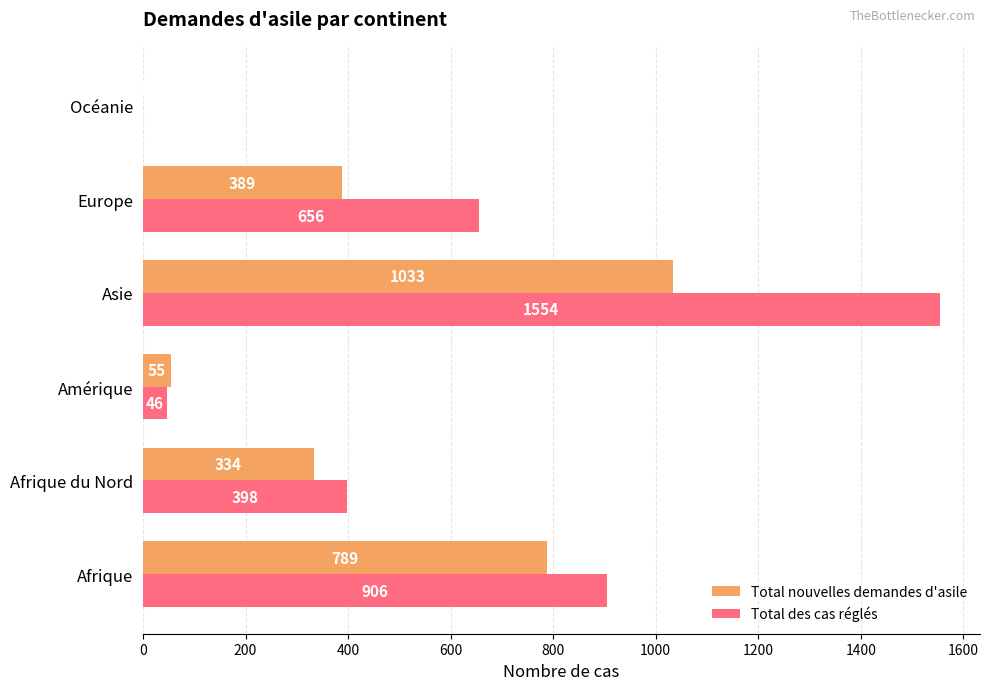

What are all the series names shown in the legend?

Total nouvelles demandes d'asile, Total des cas réglés